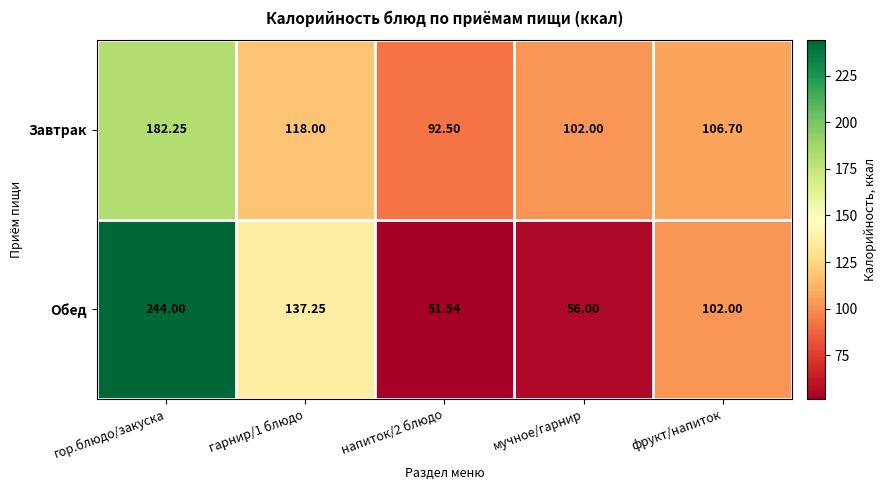

Which series changed the most between гор.блюдо/закуска and гарнир/1 блюдо?

Обед